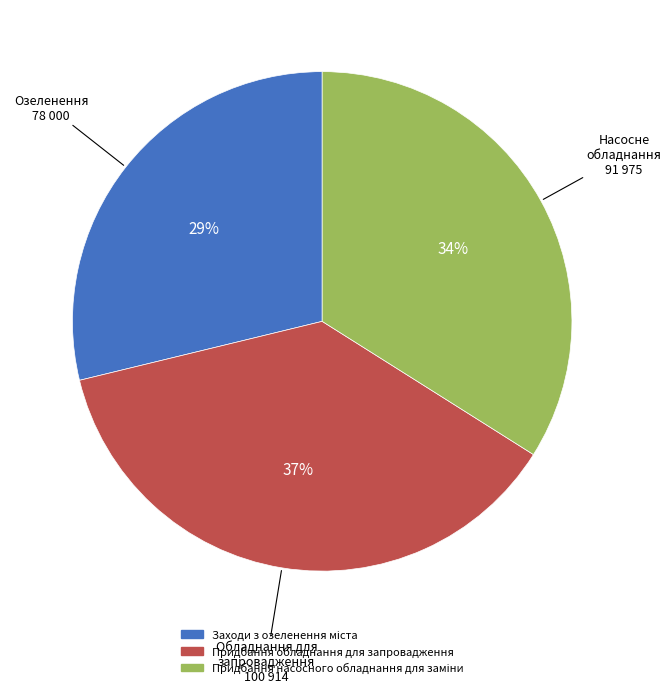

How many segments does this pie chart have?

3